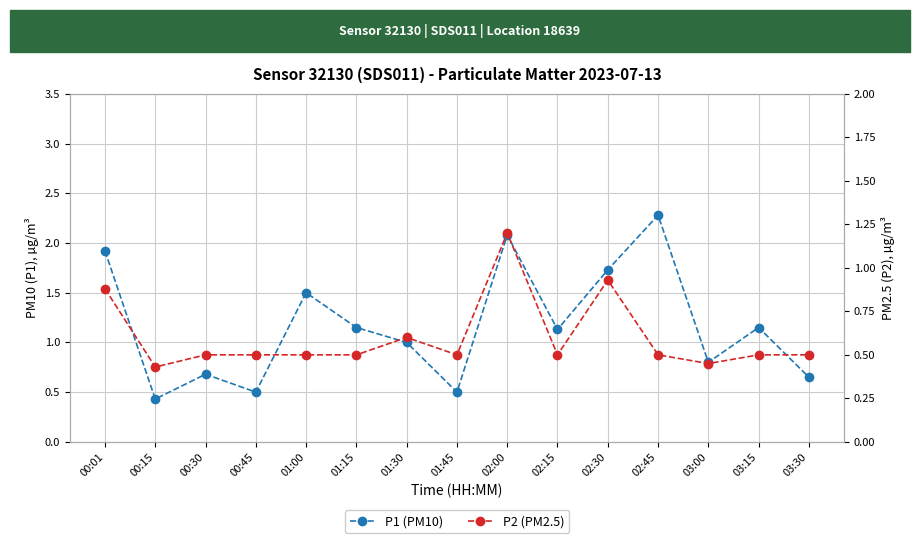

What value does the P2 (PM2.5) series have at 01:15?

0.5